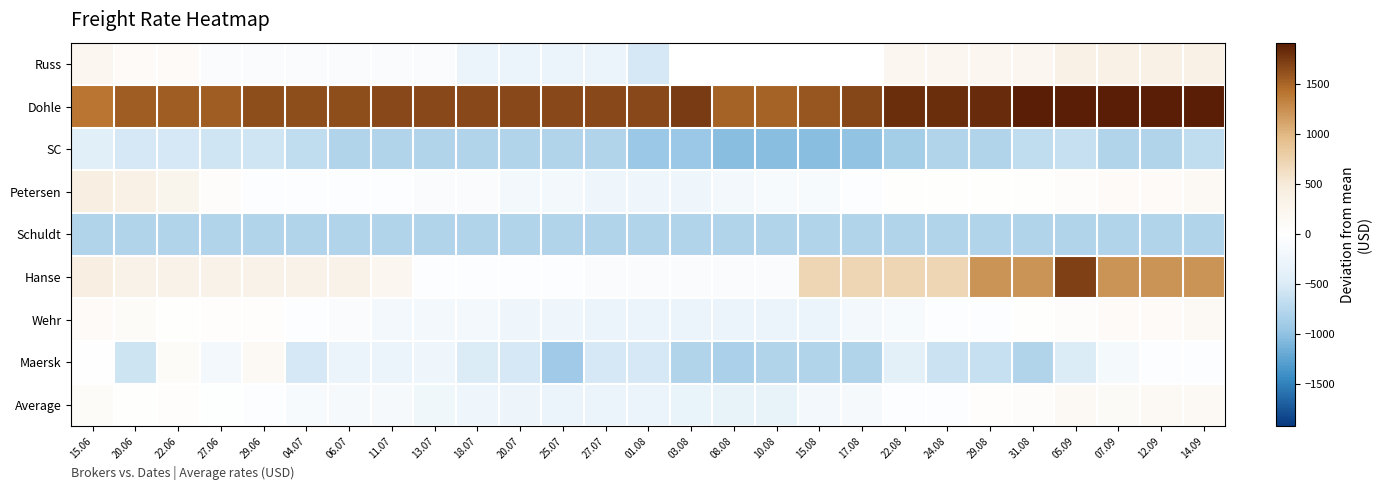

What is the difference between the highest and lowest values at 31.08?

2686.0